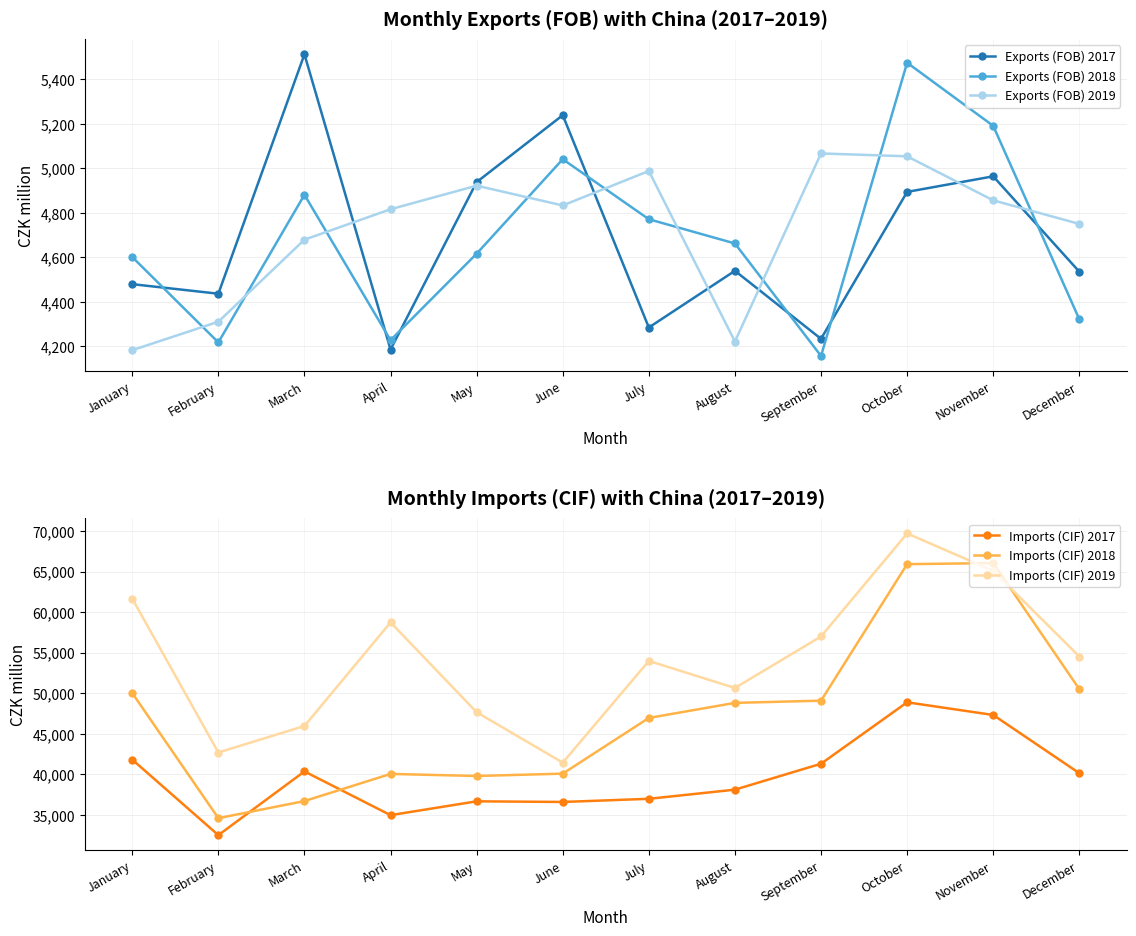

Reading left to right, list all the values displayed in this chart.

Exports (FOB) 2017: January=4479	February=4436	March=5513	April=4185	May=4938	June=5239	July=4284	August=4539	September=4233	October=4894	November=4964	December=4535
Exports (FOB) 2018: January=4601	February=4217	March=4881	April=4227	May=4616	June=5041	July=4771	August=4662	September=4156	October=5475	November=5191	December=4321
Exports (FOB) 2019: January=4182	February=4310	March=4679	April=4816	May=4922	June=4833	July=4988	August=4221	September=5067	October=5054	November=4856	December=4750
Imports (CIF) 2017: January=41811	February=32502	March=40355	April=34965	May=36670	June=36590	July=36979	August=38108	September=41303	October=48876	November=47314	December=40140
Imports (CIF) 2018: January=50013	February=34594	March=36703	April=40047	May=39791	June=40080	July=46949	August=48806	September=49076	October=65906	November=66038	December=50496
Imports (CIF) 2019: January=61653	February=42688	March=45958	April=58728	May=47652	June=41440	July=53974	August=50644	September=56989	October=69692	November=65080	December=54516